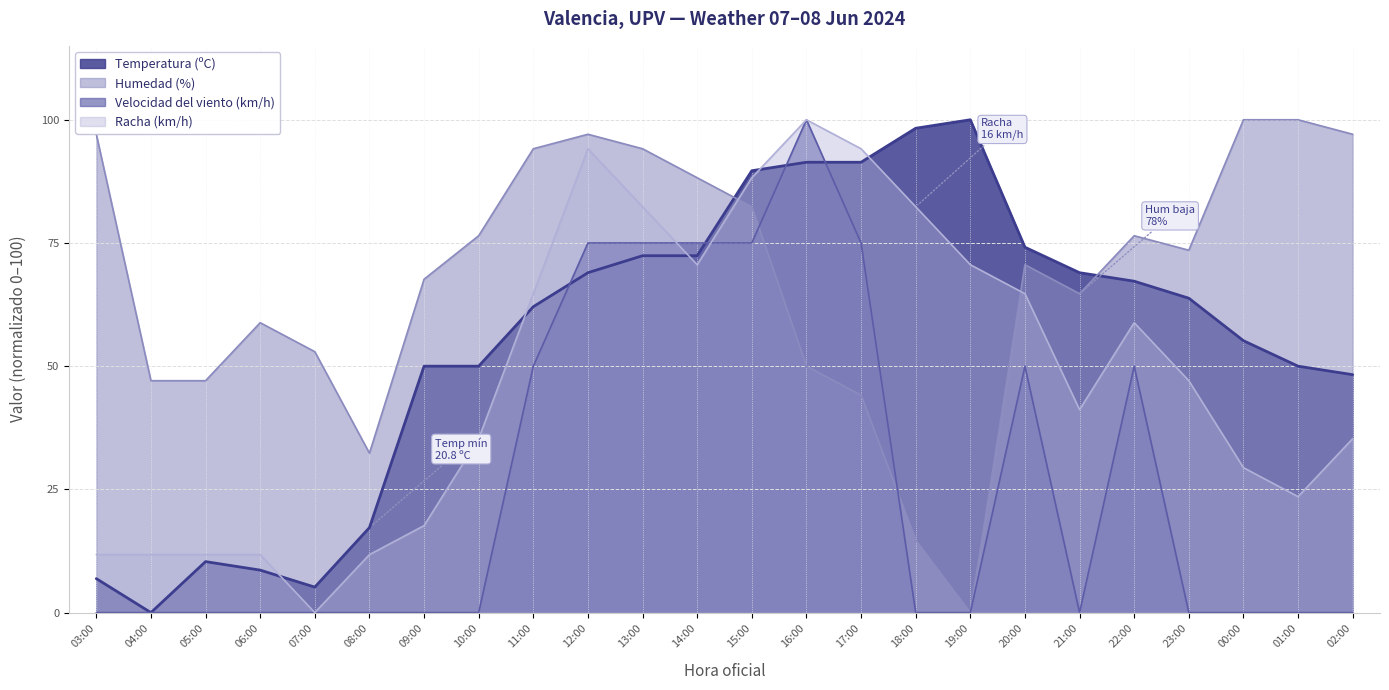

Reading left to right, list all the values displayed in this chart.

Temperatura (ºC): 03:00=6.9	04:00=0.0	05:00=10.3	06:00=8.6	07:00=5.2	08:00=17.2	09:00=50.0	10:00=50.0	11:00=62.1	12:00=69.0	13:00=72.4	14:00=72.4	15:00=89.7	16:00=91.4	17:00=91.4	18:00=98.3	19:00=100.0	20:00=74.1	21:00=69.0	22:00=67.2	23:00=63.8	00:00=55.2	01:00=50.0	02:00=48.3
Humedad (%): 03:00=97.1	04:00=47.1	05:00=47.1	06:00=58.8	07:00=52.9	08:00=32.4	09:00=67.6	10:00=76.5	11:00=94.1	12:00=97.1	13:00=94.1	14:00=88.2	15:00=82.4	16:00=50.0	17:00=44.1	18:00=14.7	19:00=0.0	20:00=70.6	21:00=64.7	22:00=76.5	23:00=73.5	00:00=100.0	01:00=100.0	02:00=97.1
Velocidad del viento (km/h): 03:00=0.0	04:00=0.0	05:00=0.0	06:00=0.0	07:00=0.0	08:00=0.0	09:00=0.0	10:00=0.0	11:00=50.0	12:00=75.0	13:00=75.0	14:00=75.0	15:00=75.0	16:00=100.0	17:00=75.0	18:00=0.0	19:00=0.0	20:00=50.0	21:00=0.0	22:00=50.0	23:00=0.0	00:00=0.0	01:00=0.0	02:00=0.0
Racha (km/h): 03:00=11.8	04:00=11.8	05:00=11.8	06:00=11.8	07:00=0.0	08:00=11.8	09:00=17.6	10:00=35.3	11:00=64.7	12:00=94.1	13:00=82.4	14:00=70.6	15:00=88.2	16:00=100.0	17:00=94.1	18:00=82.4	19:00=70.6	20:00=64.7	21:00=41.2	22:00=58.8	23:00=47.1	00:00=29.4	01:00=23.5	02:00=35.3